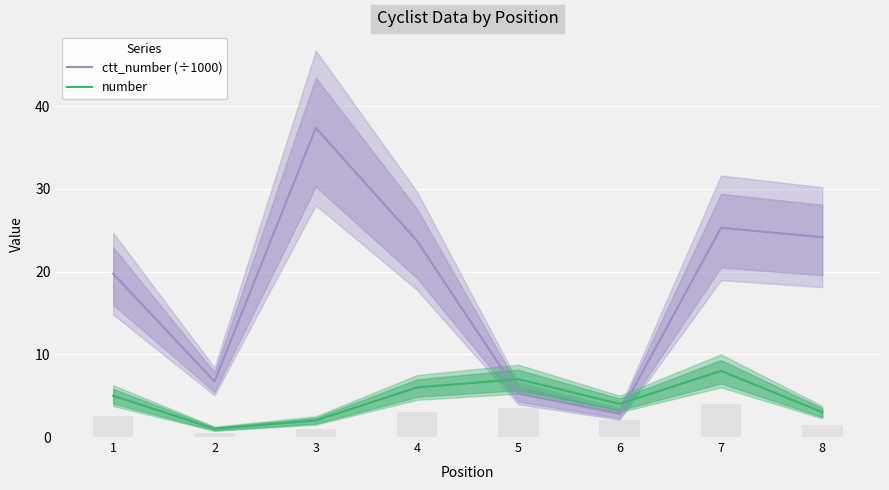

What is the sum of the number values at 2 and 4?

7.0